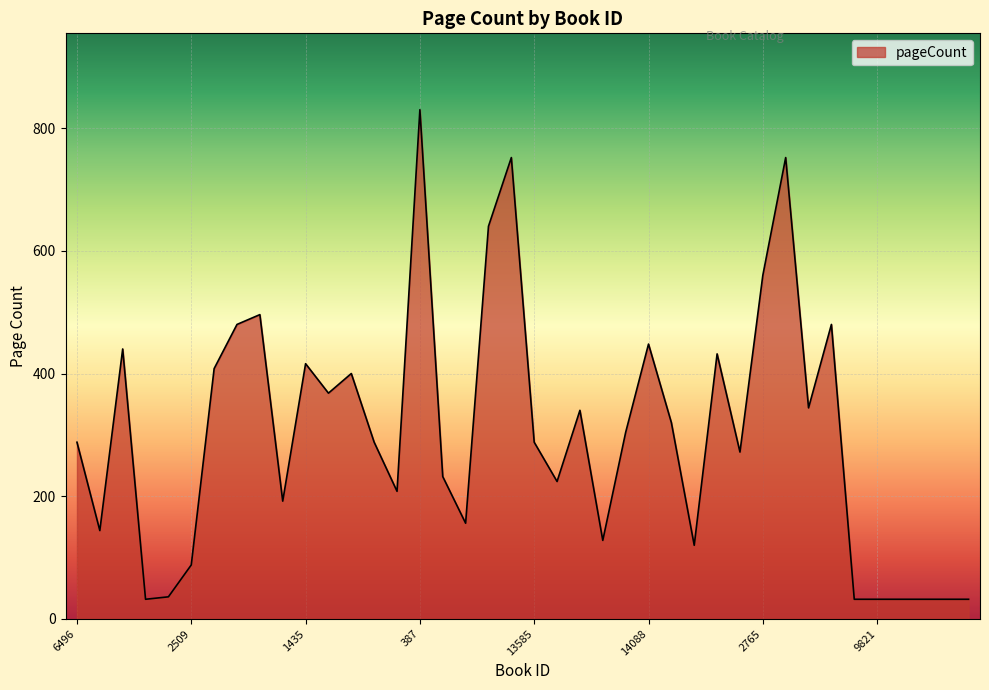

What is the smallest value displayed?

32